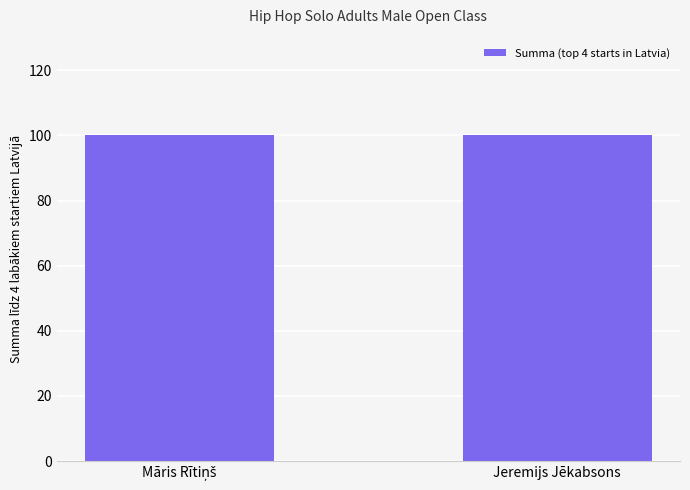

Are the bars grouped side by side (vs. stacked)?

No